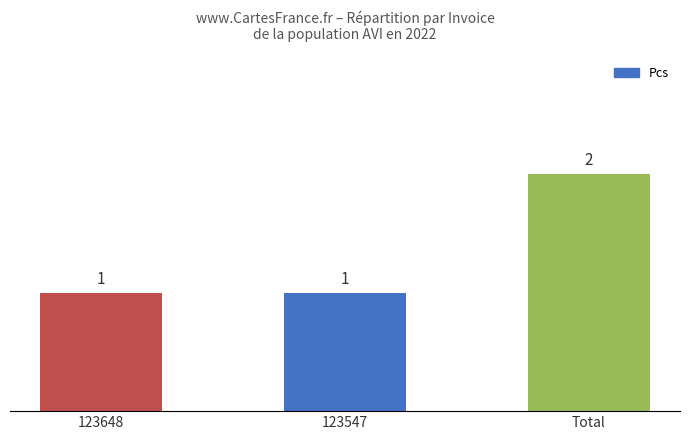

The chart shows a value of 1 at 123547. True or false?

True